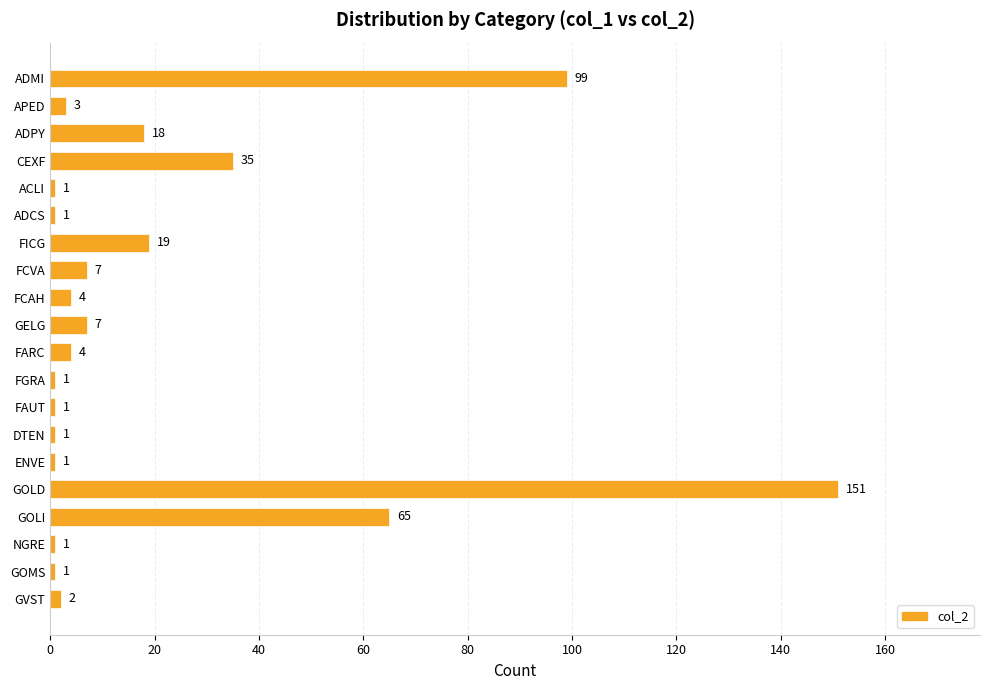

What is the average value?

21